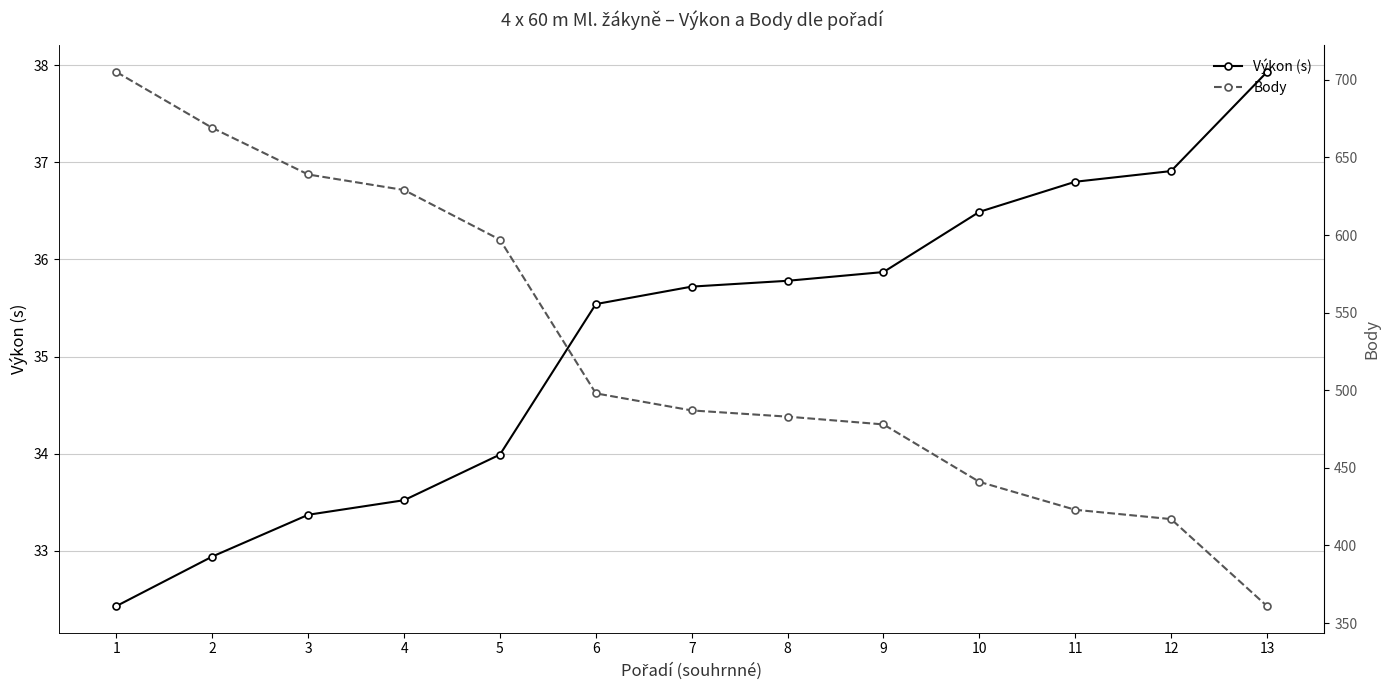

Which series has the largest total across all categories?

Body